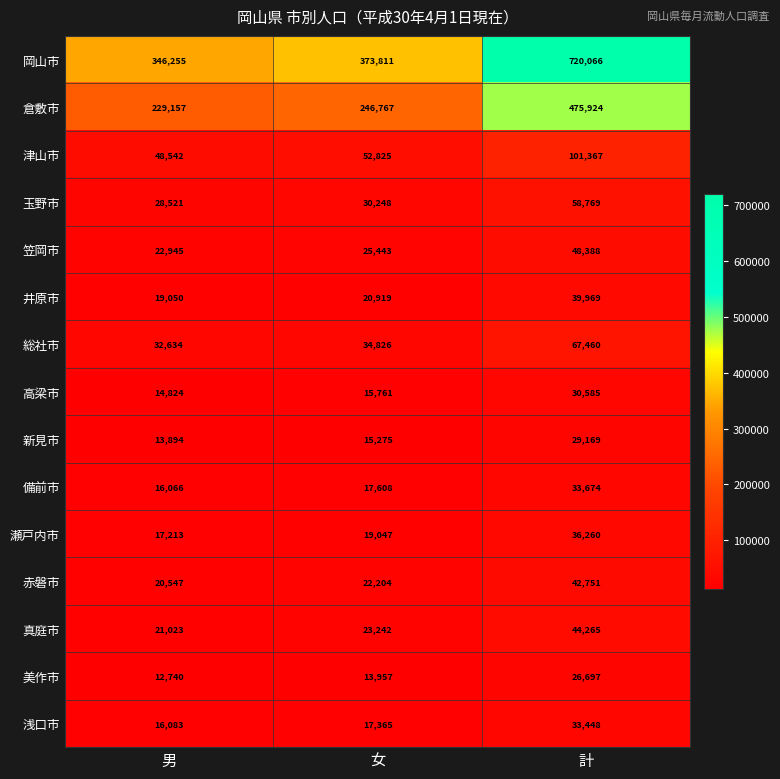

What is the average value of the 瀬戸内市 series?

24173